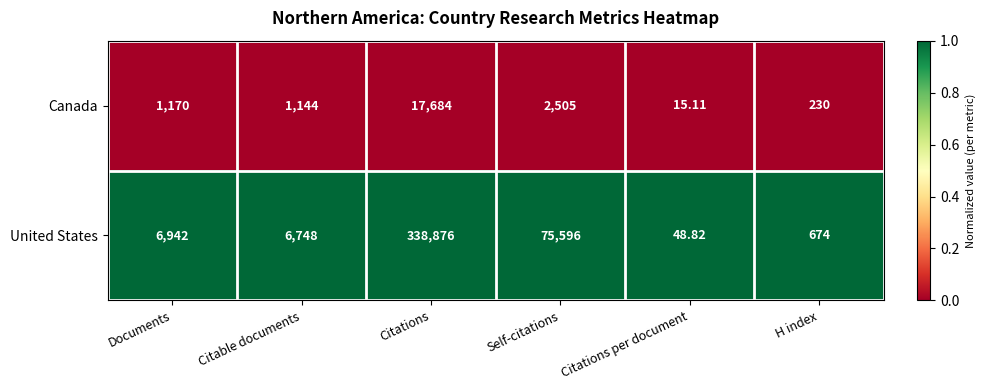

At which category is the sum across all series the highest?

Citations